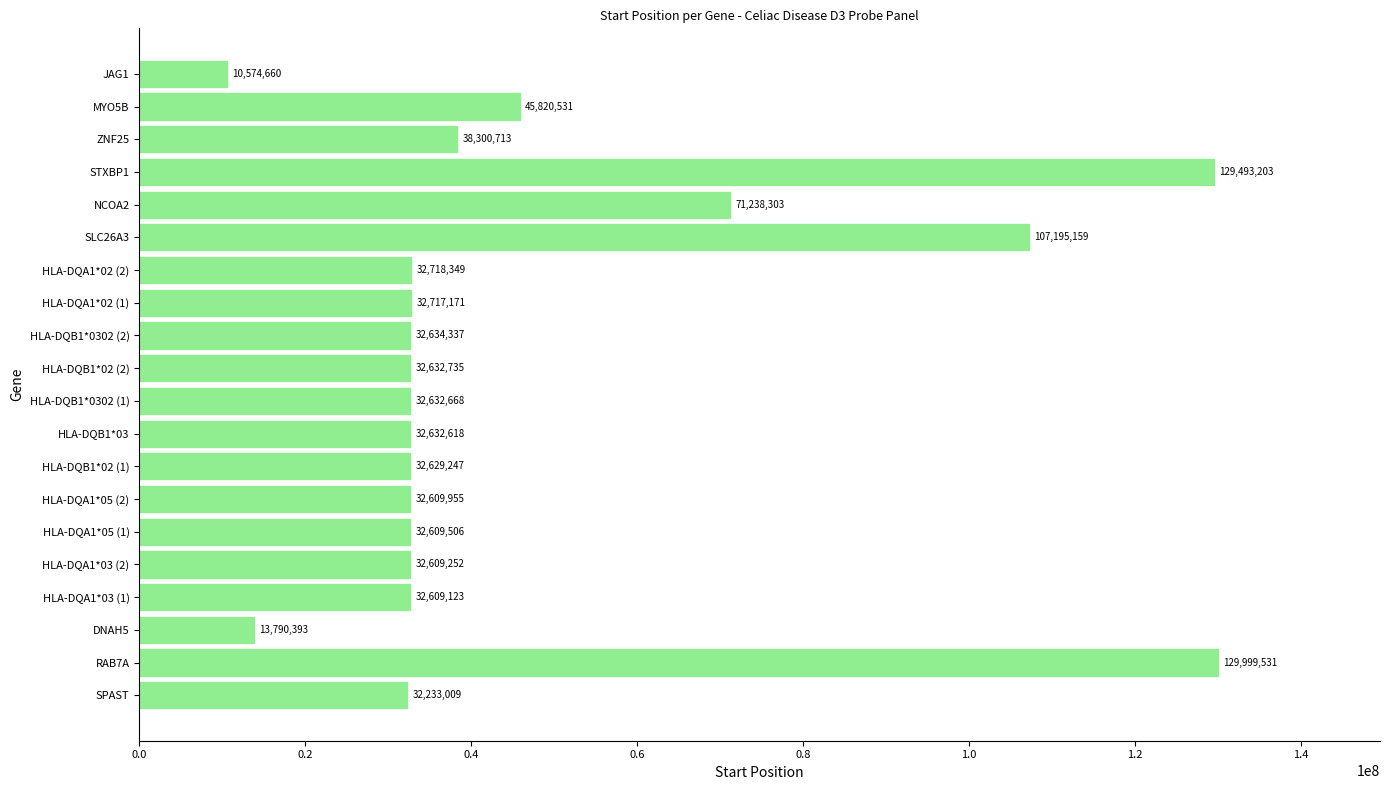

Reading bottom to top, list all the values displayed in this chart.

SPAST=32233009	RAB7A=129999531	DNAH5=13790393	HLA-DQA1*03 (1)=32609123	HLA-DQA1*03 (2)=32609252	HLA-DQA1*05 (1)=32609506	HLA-DQA1*05 (2)=32609955	HLA-DQB1*02 (1)=32629247	HLA-DQB1*03=32632618	HLA-DQB1*0302 (1)=32632668	HLA-DQB1*02 (2)=32632735	HLA-DQB1*0302 (2)=32634337	HLA-DQA1*02 (1)=32717171	HLA-DQA1*02 (2)=32718349	SLC26A3=107195159	NCOA2=71238303	STXBP1=129493203	ZNF25=38300713	MYO5B=45820531	JAG1=10574660